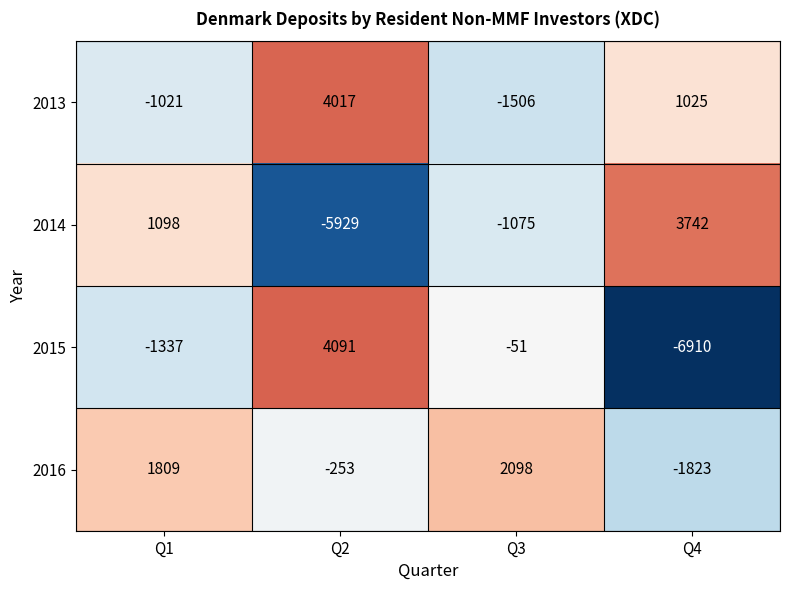

How many series are shown in this chart?

4